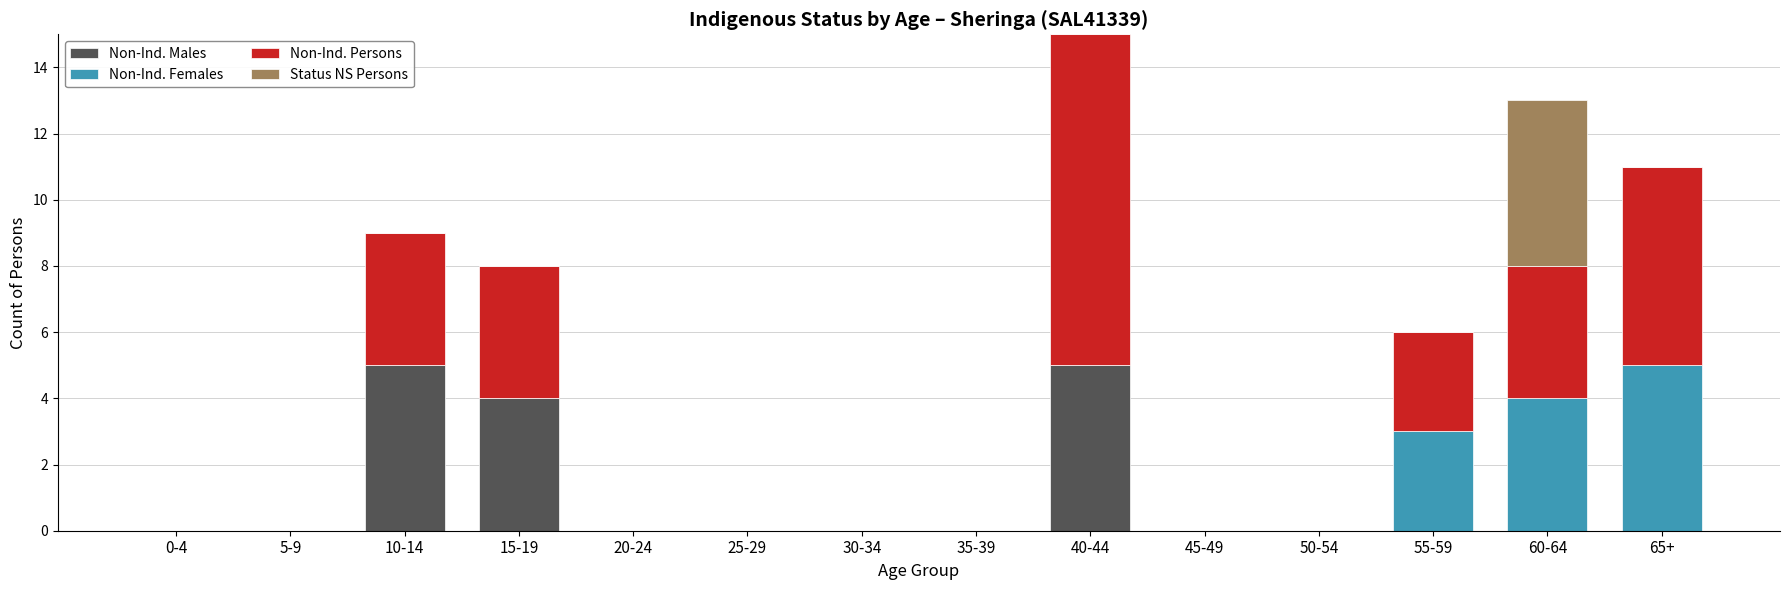

Is it true that Non-Ind. Males equals 5 at 10-14?

True